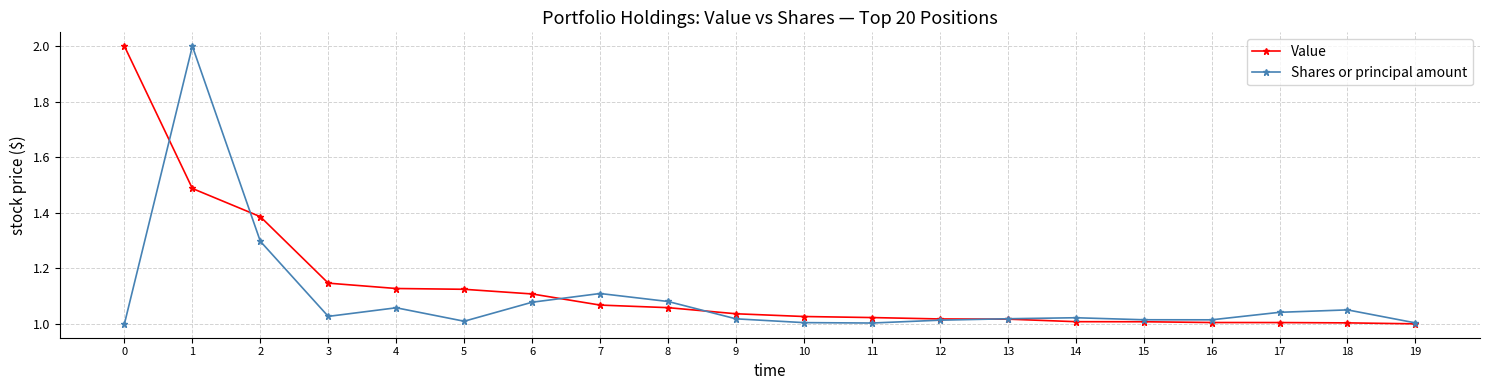

What is the difference between the highest and lowest values at 1?

0.5